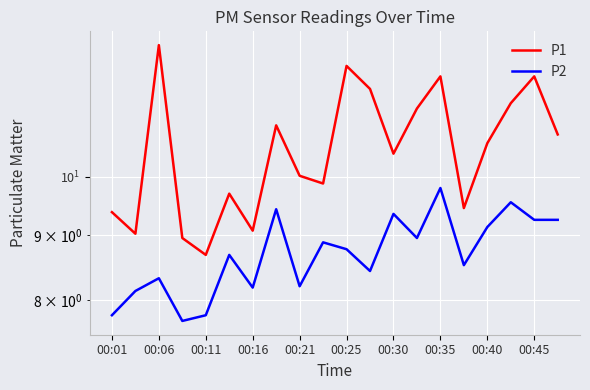

What is the average value of the P1 series?

10.5